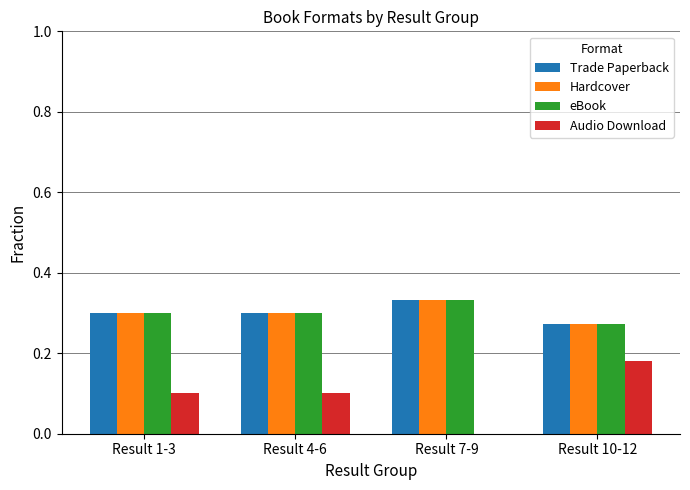

Which series has the widest spread of values?

Audio Download